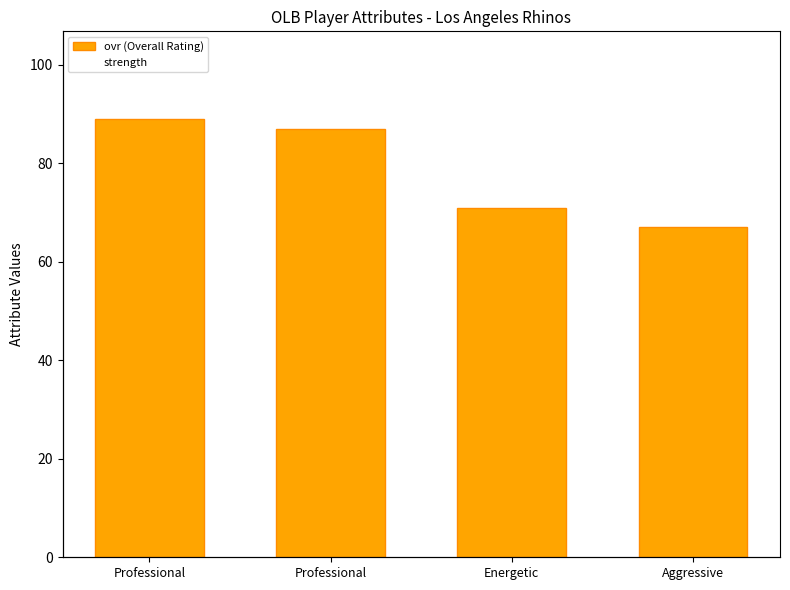

Where does the ovr (Overall Rating) series first go above 87?

Professional